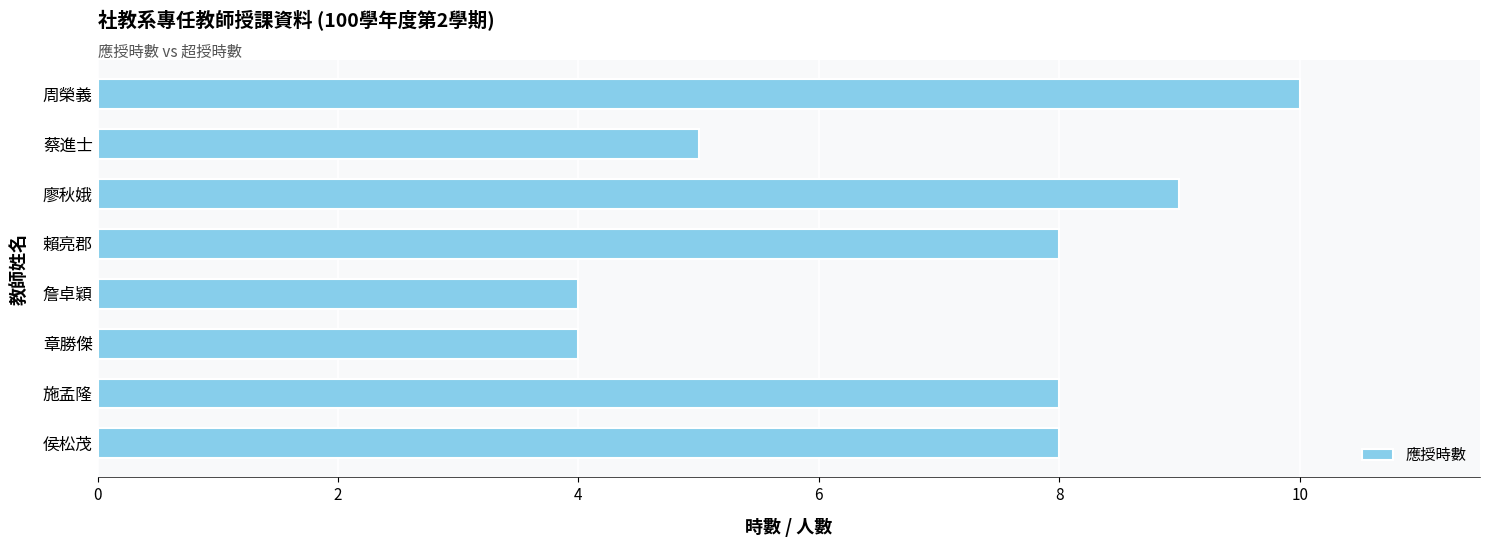

What is the average value?

7